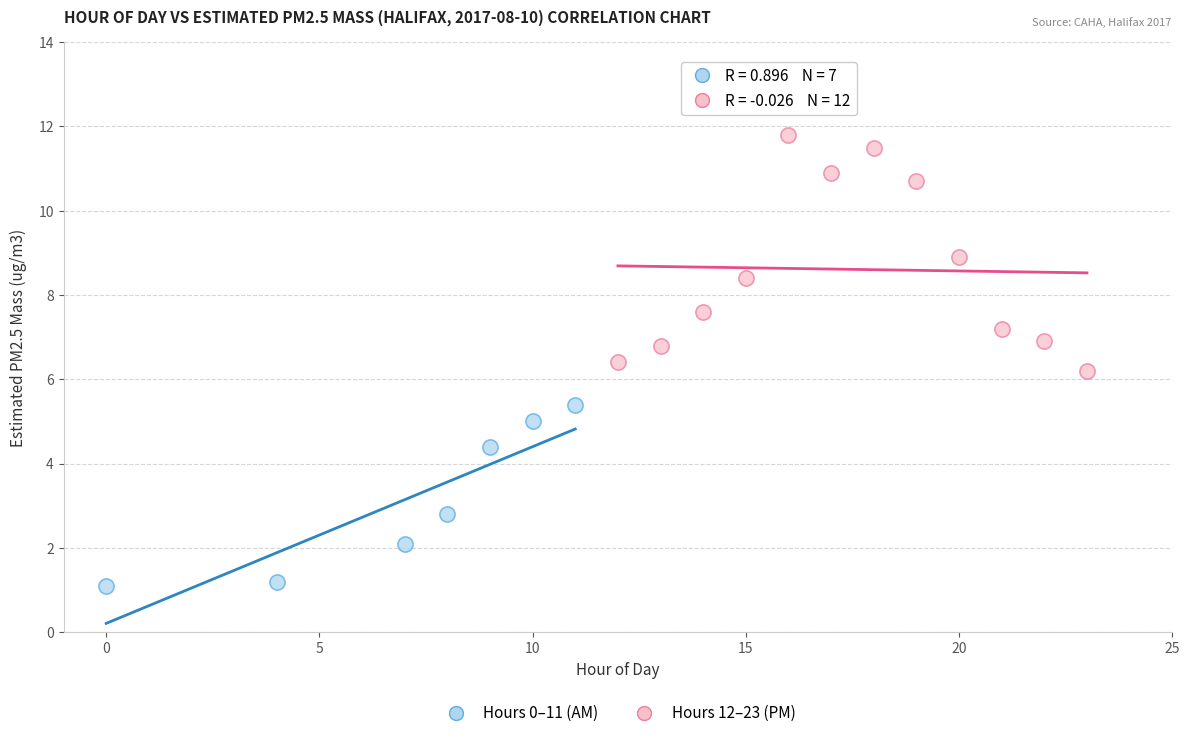

Which series contains the lowest Y value?

Hours 0–11 (AM)